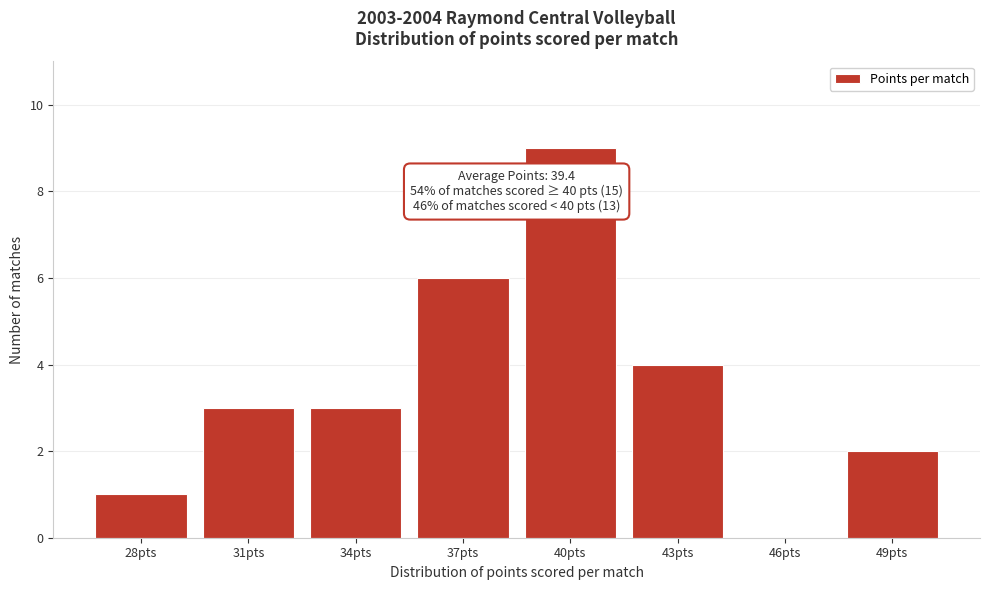

Reading left to right, transcribe all the data shown in this chart.

28pts=1	31pts=3	34pts=3	37pts=6	40pts=9	43pts=4	46pts=0	49pts=2